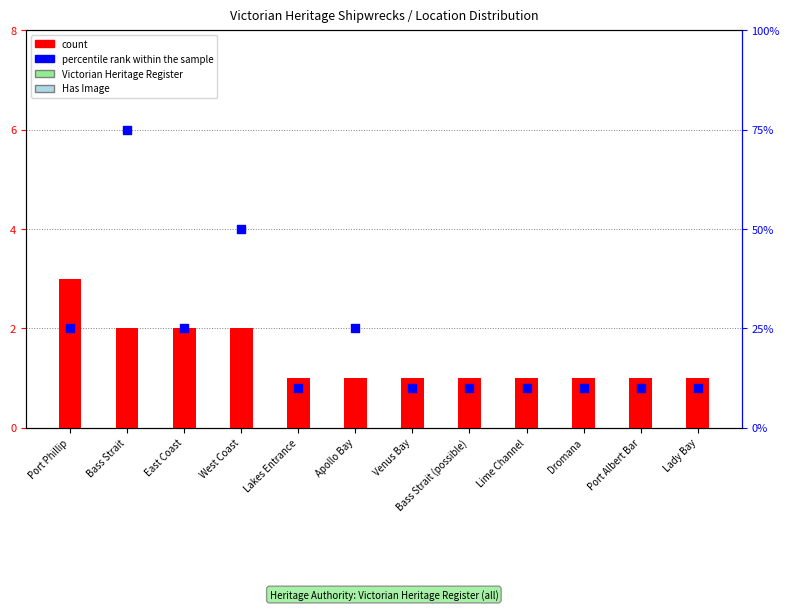

Which series has the widest spread of Y values?

percentile rank within the sample